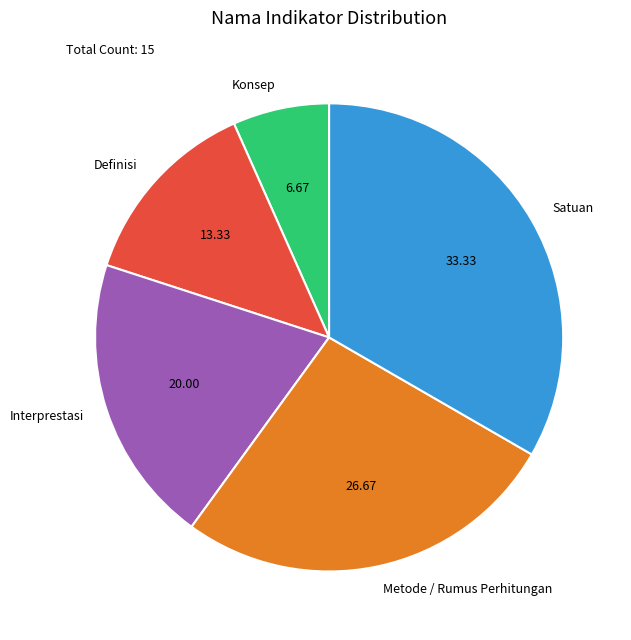

Is Interprestasi the majority of the pie?

No